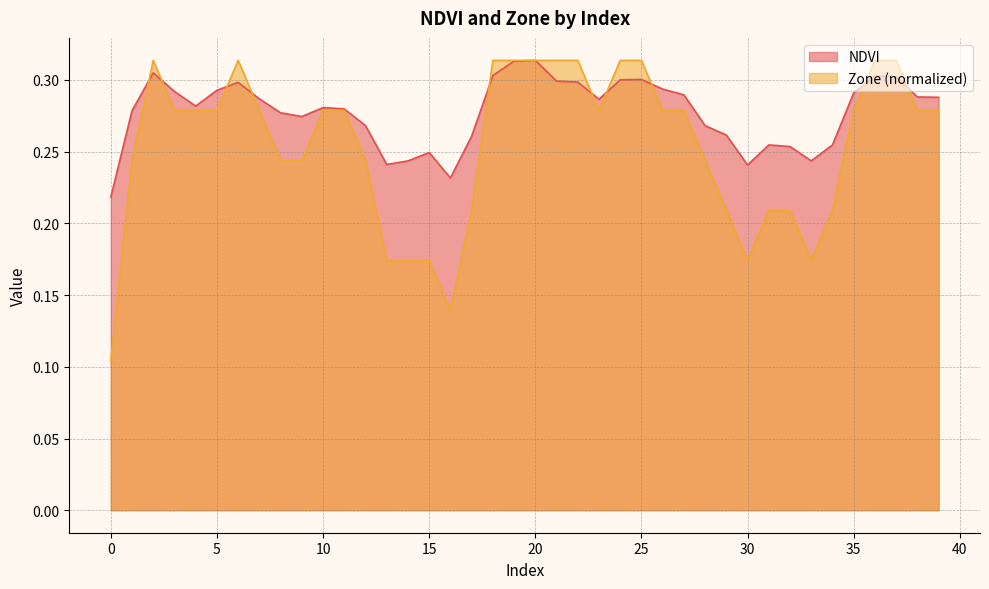

What is the lowest value of the Zone series?

0.1